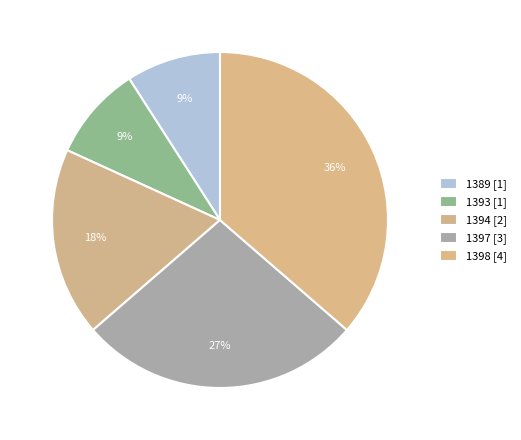

What is the smallest slice in the pie chart?

1389